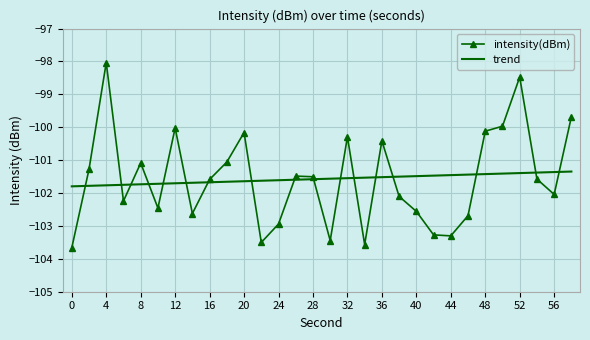

List the series in order of their peak value, lowest first.

trend, intensity(dBm)